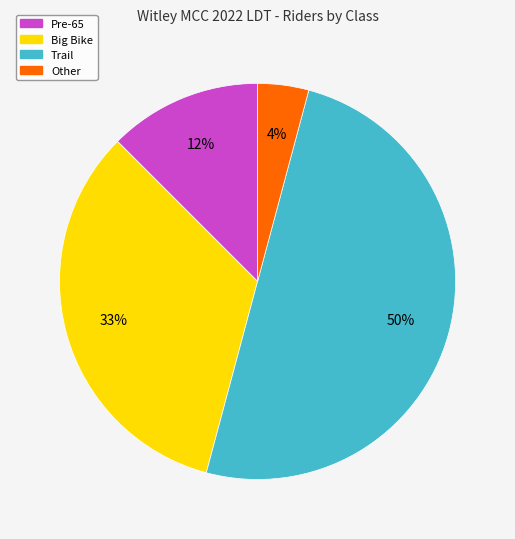

Which slice is the smallest?

Other